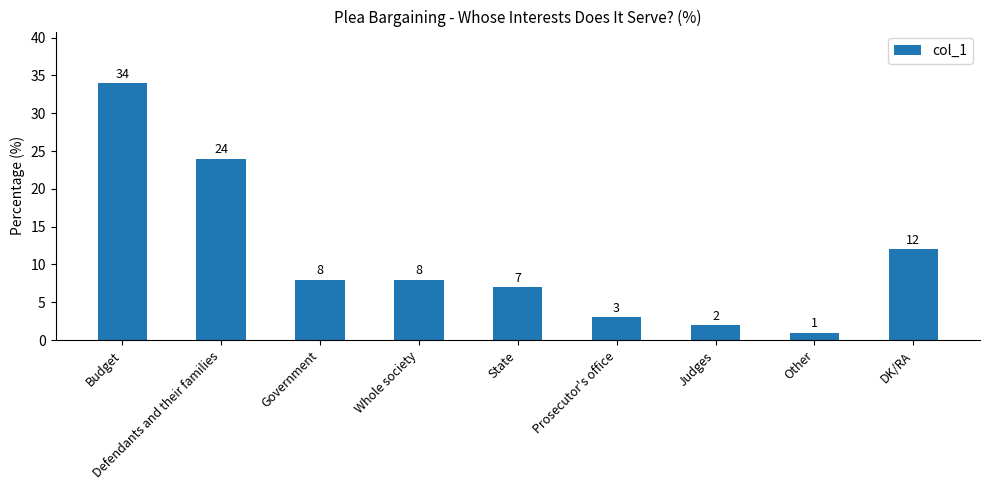

How many values are below 8?

4